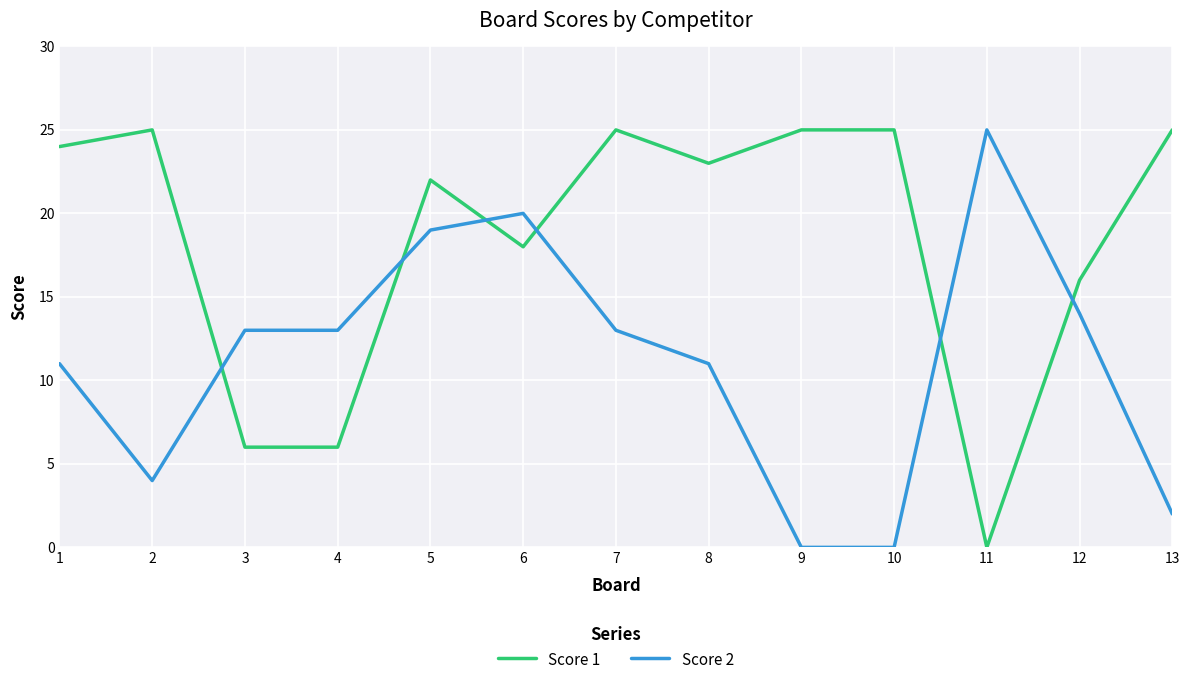

Which series ends up on top after the final intersection of Score 1 and Score 2?

Score 1